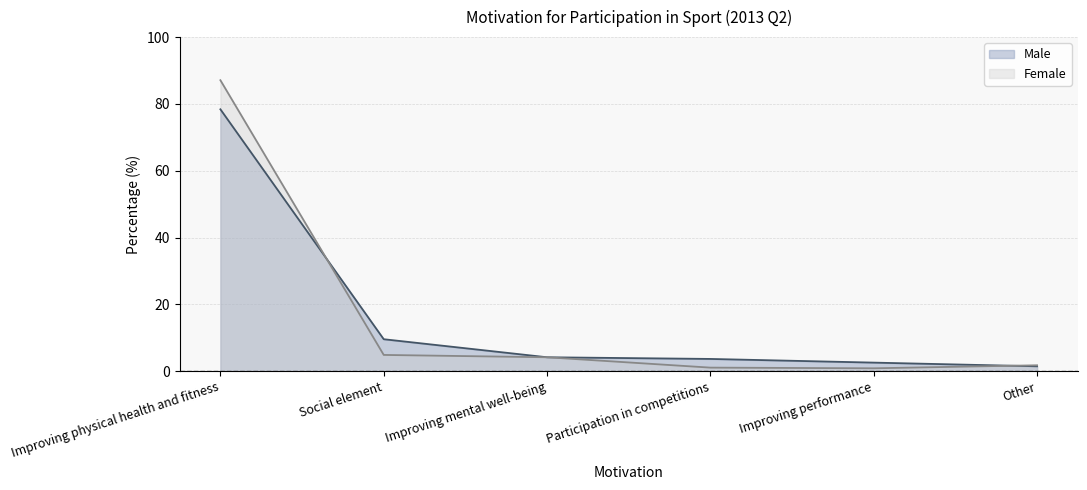

Reading left to right, transcribe all the data shown in this chart.

Male: Improving physical health and fitness=78.4	Social element=9.6	Improving mental well-being=4.2	Participation in competitions=3.7	Improving performance=2.6	Other=1.5
Female: Improving physical health and fitness=87.1	Social element=4.9	Improving mental well-being=4.2	Participation in competitions=1.1	Improving performance=0.9	Other=1.8